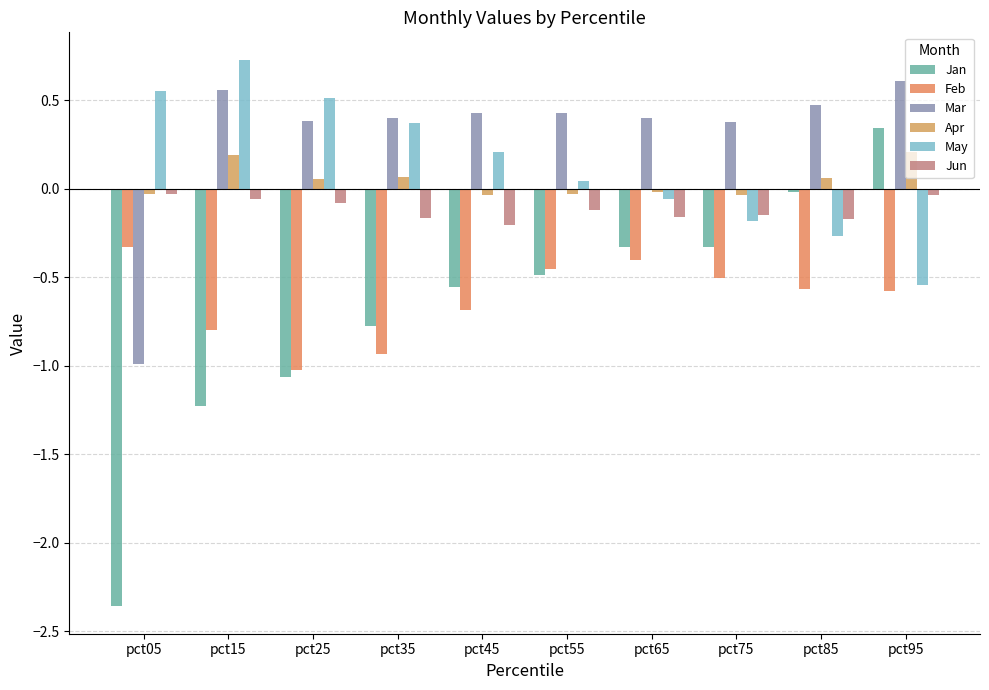

The Feb series shows -0.6 at pct95. True or false?

True